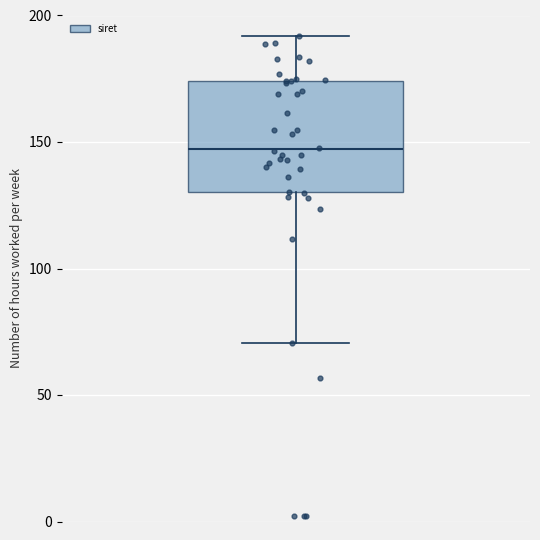

Read this box plot against the y-axis: the position of the median line, the range covered by the box, and the ends of both whiskers. The values are not printed on the chart, so give them approximately, as read against the axis.

median 145, box 130 to 175, whiskers 70 to 190